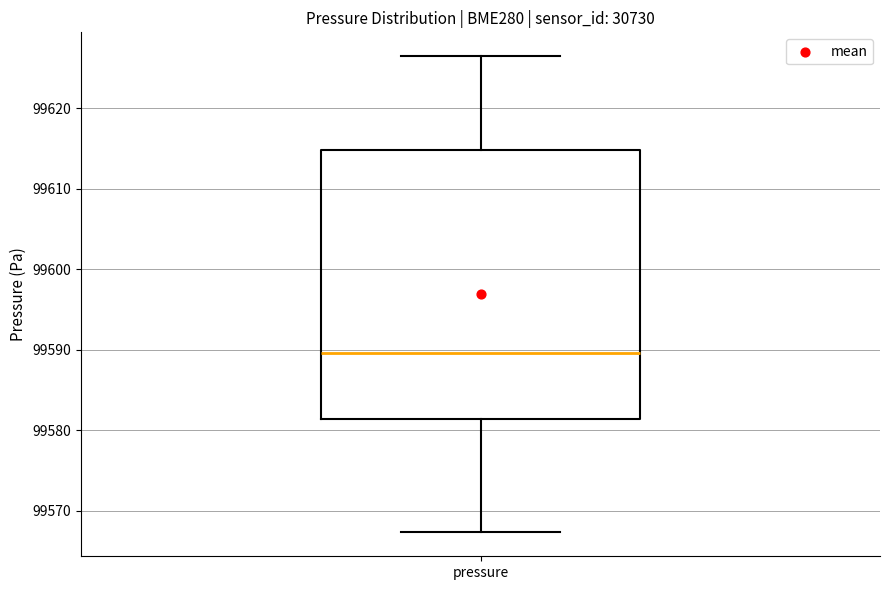

Where does the median line of the box for pressure sit on the y-axis? The values are not printed on the chart, so give them approximately, as read against the axis.

99590